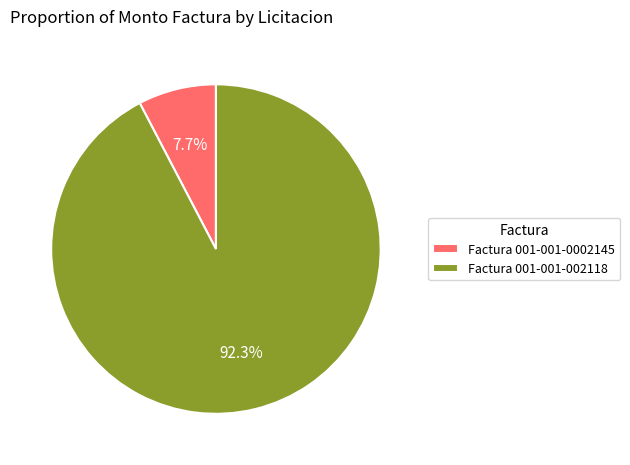

How many slices are in this pie chart?

2